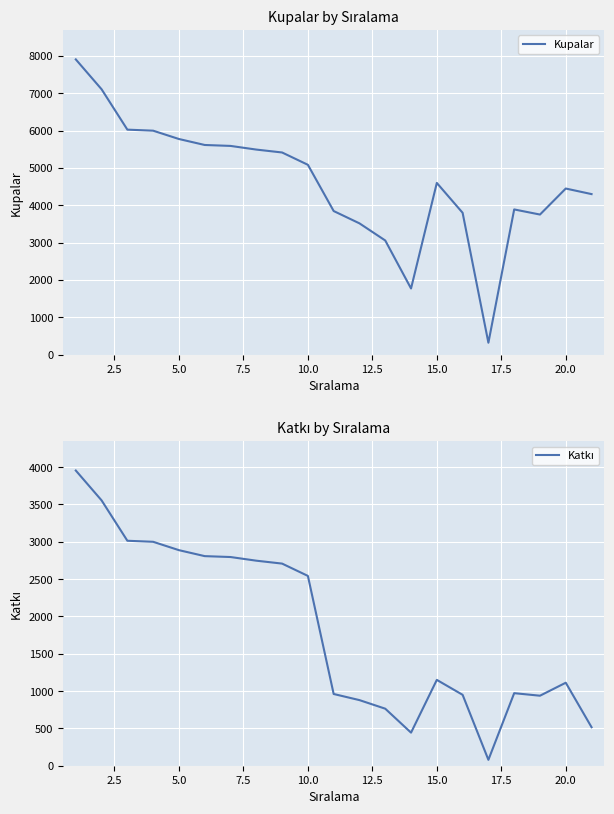

What is the highest value of the Kupalar series?

7910